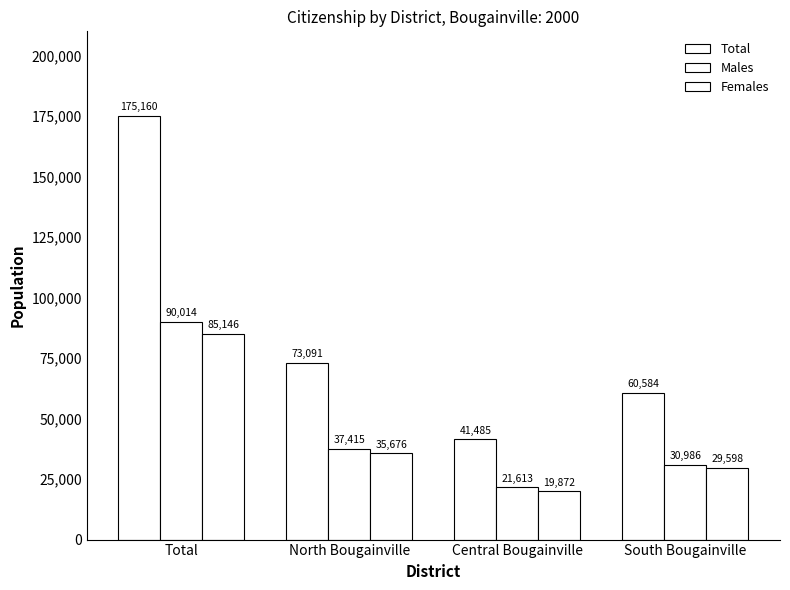

Are the bars grouped side by side (vs. stacked)?

Yes